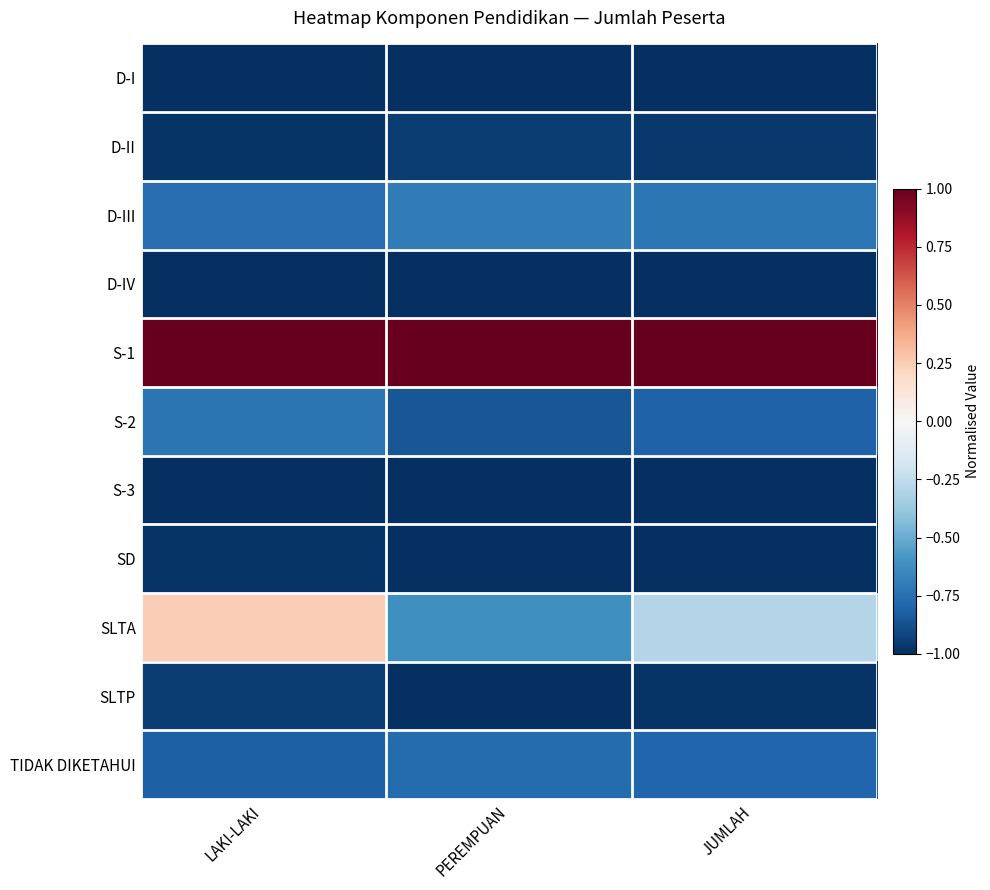

How many series are shown in this chart?

11